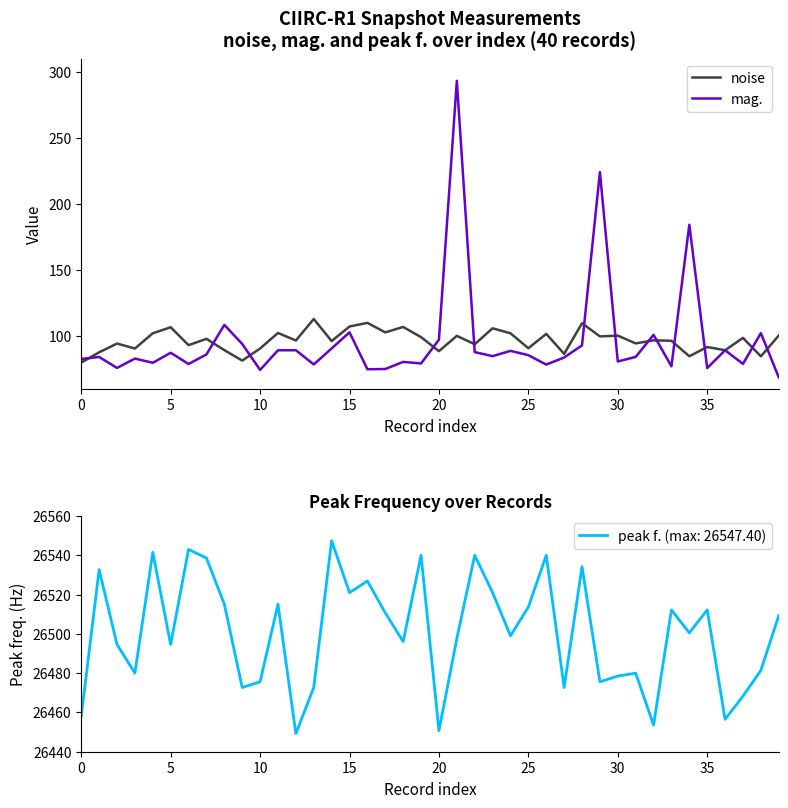

How many values in the noise series are below 96?

17